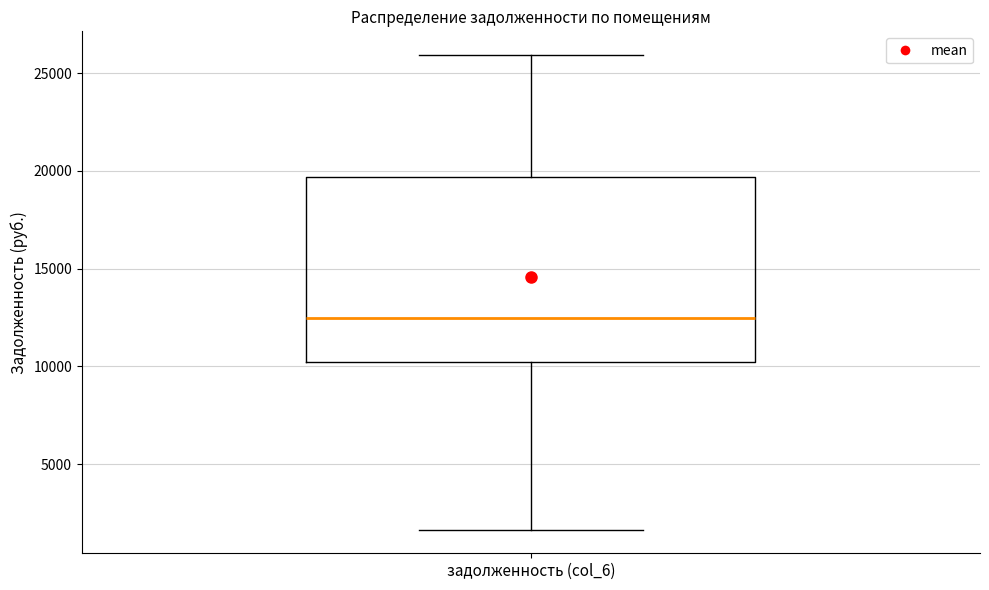

Where is the lower edge of the box for задолженность (col_6) on the y-axis? The values are not printed on the chart, so give them approximately, as read against the axis.

10000